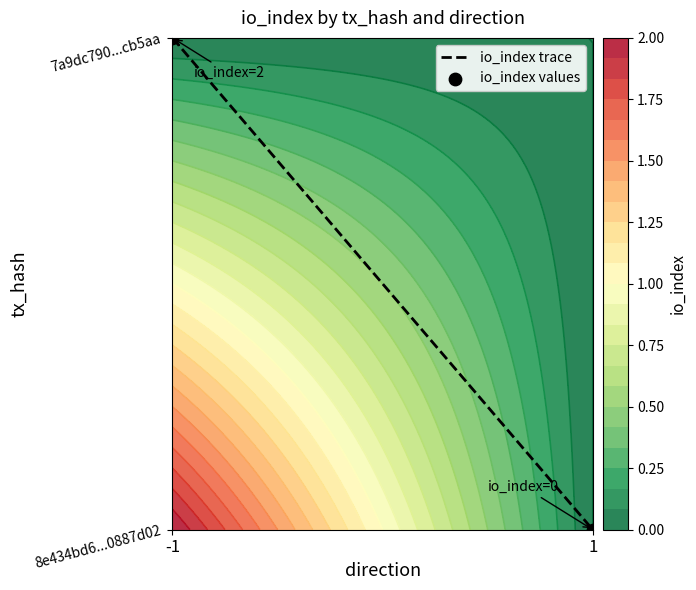

At which label does io_index trace reach its peak?

-1